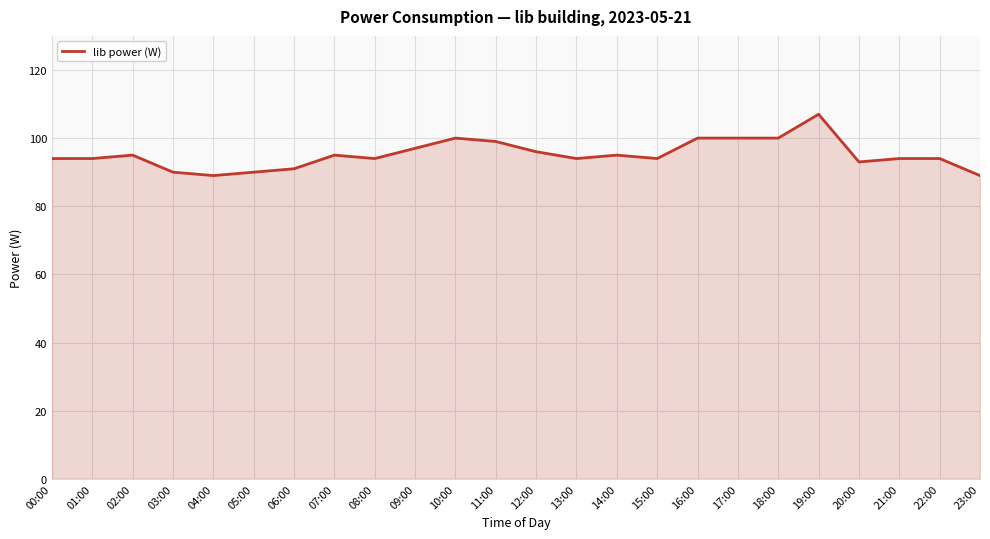

True or false: the data shows 89 at 04:00.

True